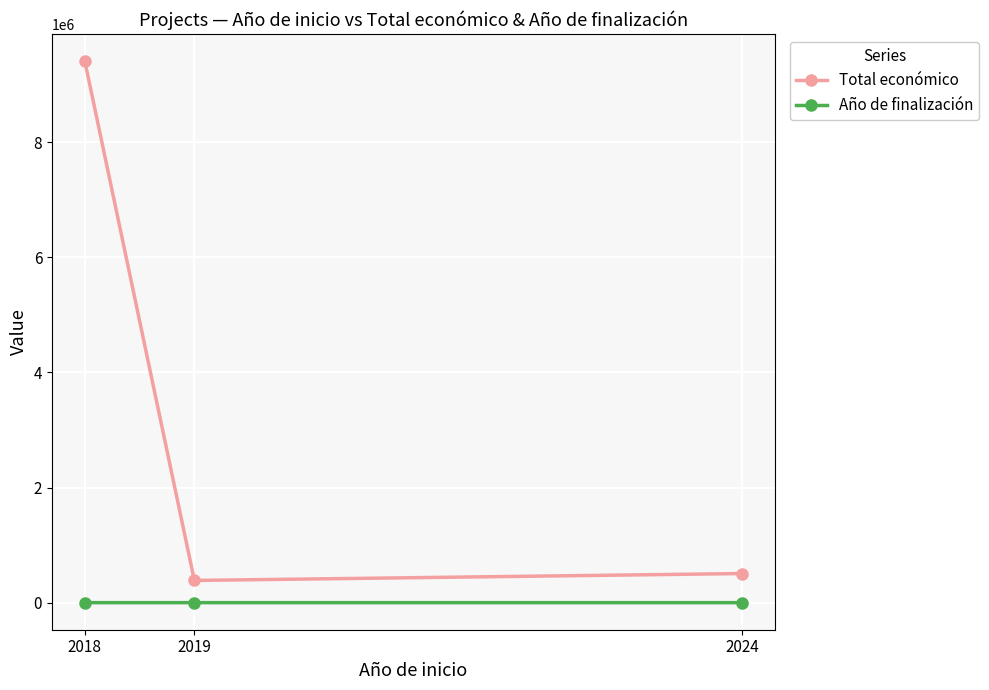

At which category is the sum across all series the highest?

2018